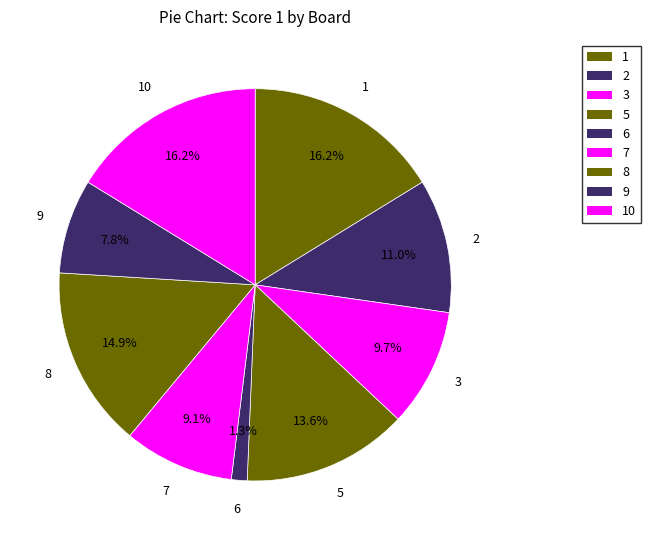

True or false: 1 accounts for 16% of the total.

True